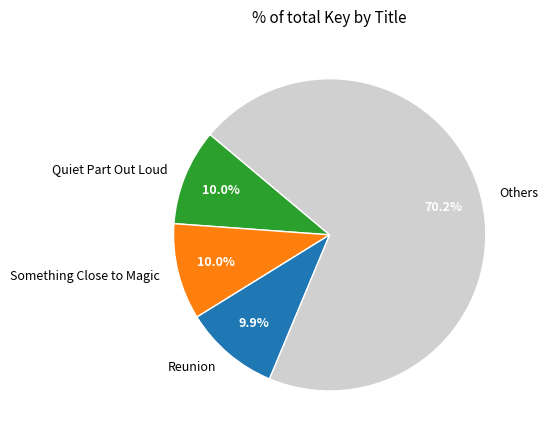

Which category accounts for the majority?

Others